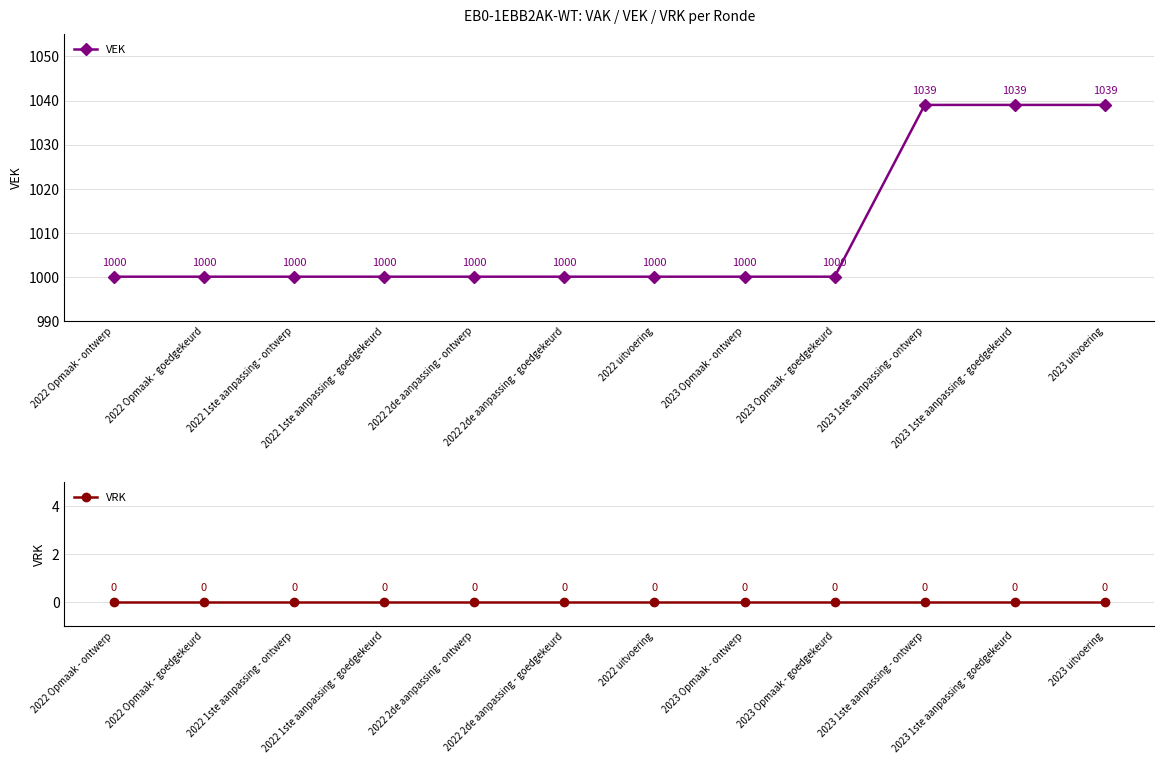

What are all the series names shown in the legend?

VEK, VRK